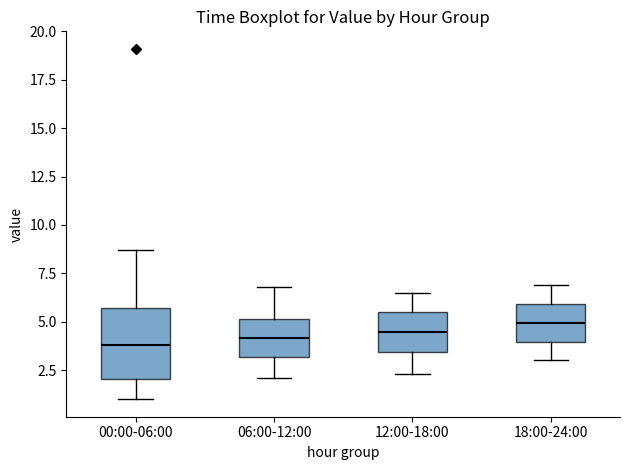

Reading left to right, transcribe this box plot: for each box, give where its median line is, the range the box spans, and where its two whiskers end, as read against the y-axis. The values are not printed on the chart, so give them approximately, as read against the axis.

00:00-06:00: median 4.0, box 2.0 to 5.5, whiskers 1.0 to 8.5
06:00-12:00: median 4.0, box 3.0 to 5.0, whiskers 2.0 to 7.0
12:00-18:00: median 4.5, box 3.5 to 5.5, whiskers 2.5 to 6.5
18:00-24:00: median 5.0, box 4.0 to 6.0, whiskers 3.0 to 7.0